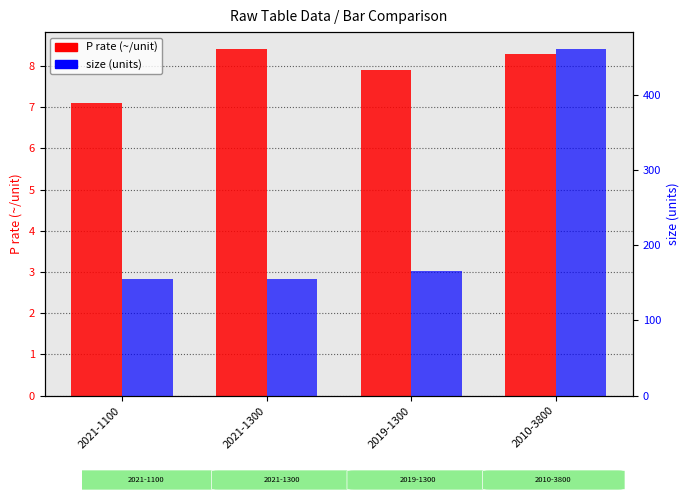

Is it true that size (units) equals 36.8 at 2021-1100?

False